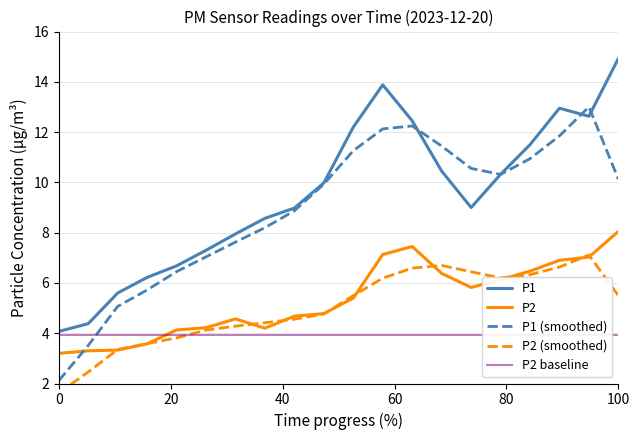

Is the value of P2 at 17:00 greater than the value of P1 at 13:00?

No